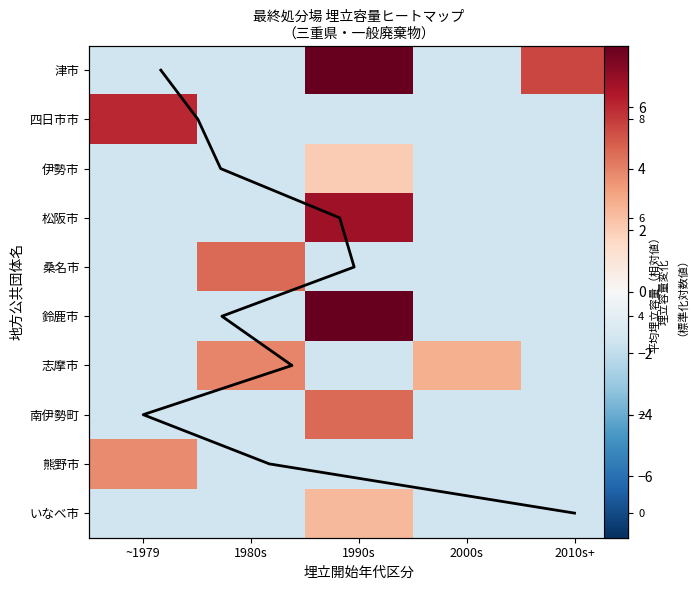

What is the difference between the maximum and minimum values in the 津市 series?

10.4